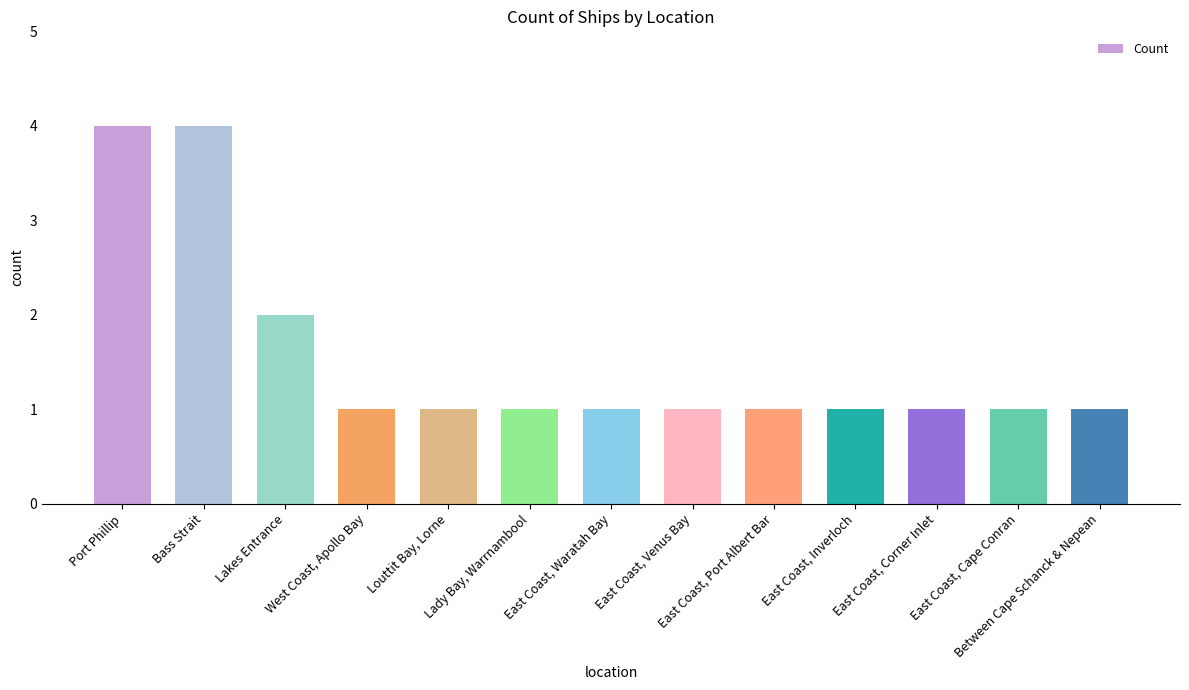

Is it true that the value at East Coast, Cape Conran is 1?

True